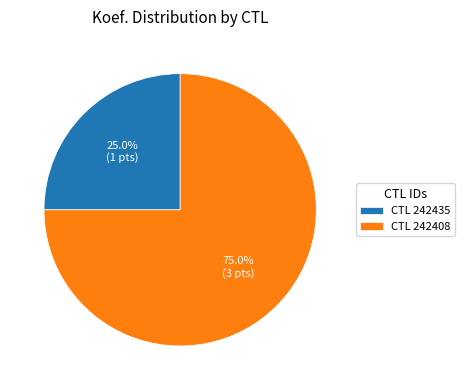

Approximately how many times larger is the value at CTL 242435 compared to CTL 242408?

0.3